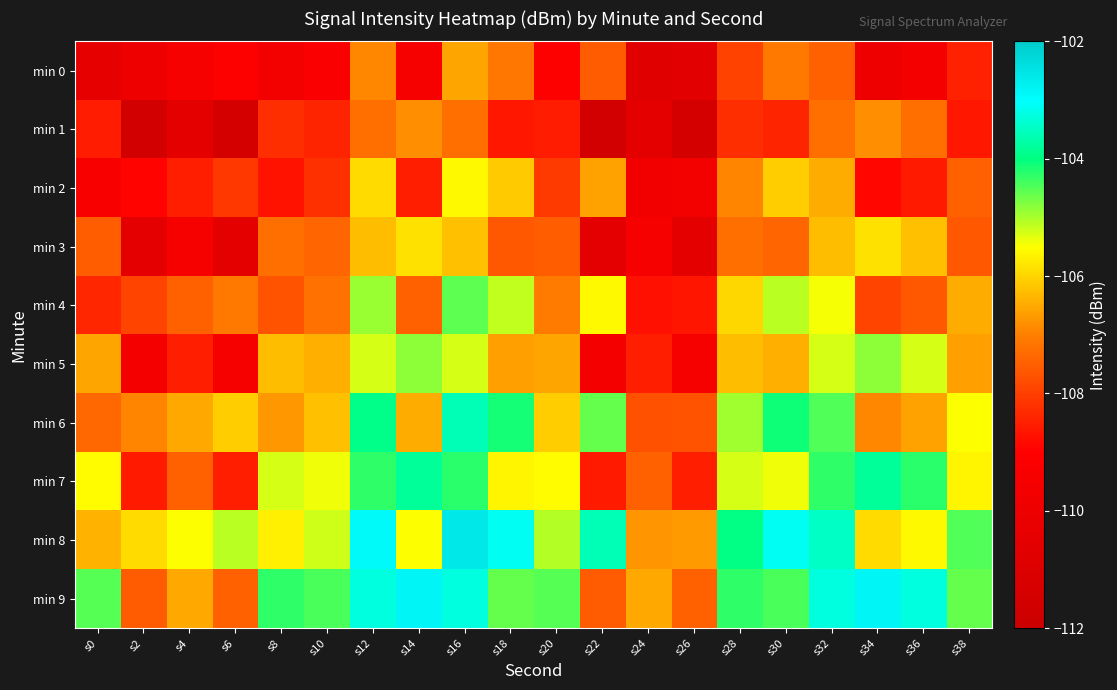

Reading left to right, list all the values displayed in this chart.

min 0: s0=-110.4	s2=-109.9	s4=-109.5	s6=-109.1	s8=-109.7	s10=-109.2	s12=-106.9	s14=-109.5	s16=-106.6	s18=-107.1	s20=-109.1	s22=-107.6	s24=-110.7	s26=-110.7	s28=-108.0	s30=-107.1	s32=-107.5	s34=-109.9	s36=-109.6	s38=-108.5
min 1: s0=-108.5	s2=-111.6	s4=-110.5	s6=-111.5	s8=-108.3	s10=-108.4	s12=-107.3	s14=-106.8	s16=-107.3	s18=-108.6	s20=-108.5	s22=-111.6	s24=-110.5	s26=-111.5	s28=-108.3	s30=-108.4	s32=-107.3	s34=-106.8	s36=-107.3	s38=-108.6
min 2: s0=-109.4	s2=-108.9	s4=-108.5	s6=-108.1	s8=-108.7	s10=-108.2	s12=-105.9	s14=-108.5	s16=-105.6	s18=-106.1	s20=-108.1	s22=-106.6	s24=-109.7	s26=-109.7	s28=-107.0	s30=-106.1	s32=-106.5	s34=-108.9	s36=-108.6	s38=-107.5
min 3: s0=-107.5	s2=-110.6	s4=-109.5	s6=-110.5	s8=-107.3	s10=-107.4	s12=-106.3	s14=-105.8	s16=-106.3	s18=-107.6	s20=-107.5	s22=-110.6	s24=-109.5	s26=-110.5	s28=-107.3	s30=-107.4	s32=-106.3	s34=-105.8	s36=-106.3	s38=-107.6
min 4: s0=-108.4	s2=-107.9	s4=-107.5	s6=-107.1	s8=-107.7	s10=-107.2	s12=-104.9	s14=-107.5	s16=-104.6	s18=-105.1	s20=-107.1	s22=-105.6	s24=-108.7	s26=-108.7	s28=-106.0	s30=-105.1	s32=-105.5	s34=-107.9	s36=-107.6	s38=-106.5
min 5: s0=-106.5	s2=-109.6	s4=-108.5	s6=-109.5	s8=-106.3	s10=-106.4	s12=-105.3	s14=-104.8	s16=-105.3	s18=-106.6	s20=-106.5	s22=-109.6	s24=-108.5	s26=-109.5	s28=-106.3	s30=-106.4	s32=-105.3	s34=-104.8	s36=-105.3	s38=-106.6
min 6: s0=-107.4	s2=-106.9	s4=-106.5	s6=-106.1	s8=-106.7	s10=-106.2	s12=-103.9	s14=-106.5	s16=-103.6	s18=-104.1	s20=-106.1	s22=-104.6	s24=-107.7	s26=-107.7	s28=-105.0	s30=-104.1	s32=-104.5	s34=-106.9	s36=-106.6	s38=-105.5
min 7: s0=-105.5	s2=-108.6	s4=-107.5	s6=-108.5	s8=-105.3	s10=-105.4	s12=-104.3	s14=-103.8	s16=-104.3	s18=-105.6	s20=-105.5	s22=-108.6	s24=-107.5	s26=-108.5	s28=-105.3	s30=-105.4	s32=-104.3	s34=-103.8	s36=-104.3	s38=-105.6
min 8: s0=-106.4	s2=-105.9	s4=-105.5	s6=-105.1	s8=-105.7	s10=-105.2	s12=-102.9	s14=-105.5	s16=-102.6	s18=-103.1	s20=-105.1	s22=-103.6	s24=-106.7	s26=-106.7	s28=-104.0	s30=-103.1	s32=-103.5	s34=-105.9	s36=-105.6	s38=-104.5
min 9: s0=-104.5	s2=-107.6	s4=-106.5	s6=-107.5	s8=-104.3	s10=-104.4	s12=-103.3	s14=-102.8	s16=-103.3	s18=-104.6	s20=-104.5	s22=-107.6	s24=-106.5	s26=-107.5	s28=-104.3	s30=-104.4	s32=-103.3	s34=-102.8	s36=-103.3	s38=-104.6